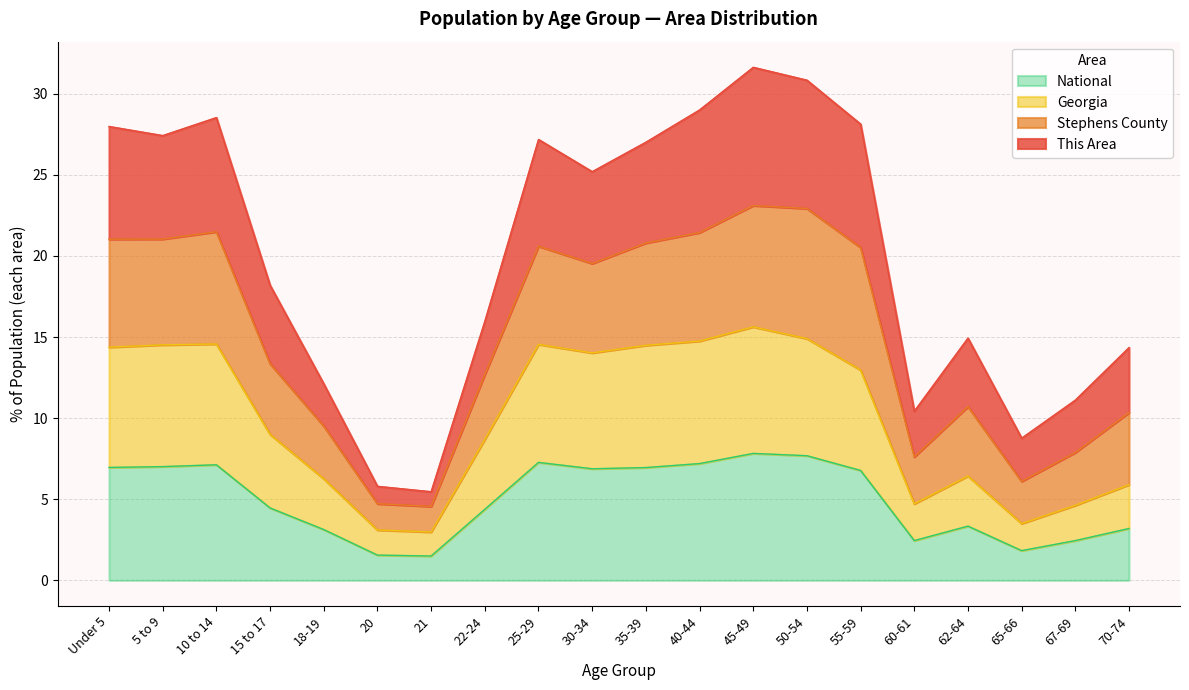

The value of National at 25-29 is 3.8. True or false?

False